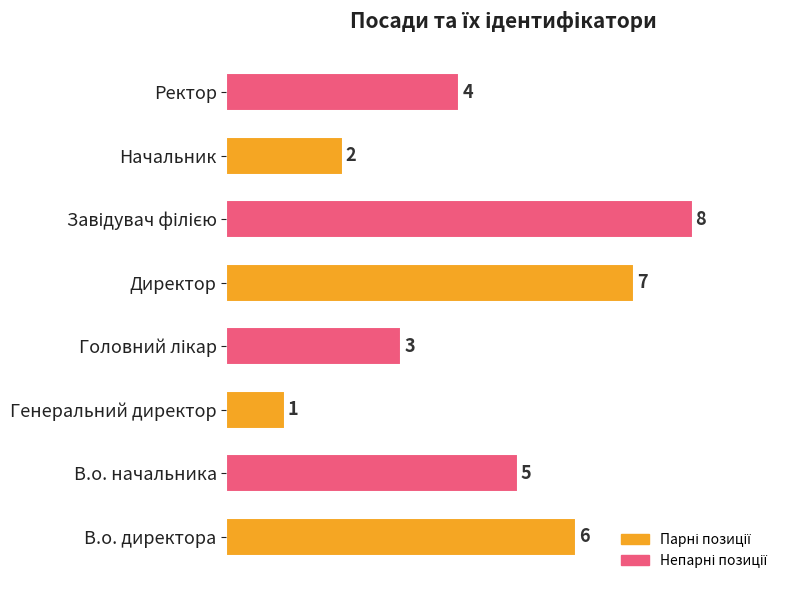

What is the greatest value displayed?

8